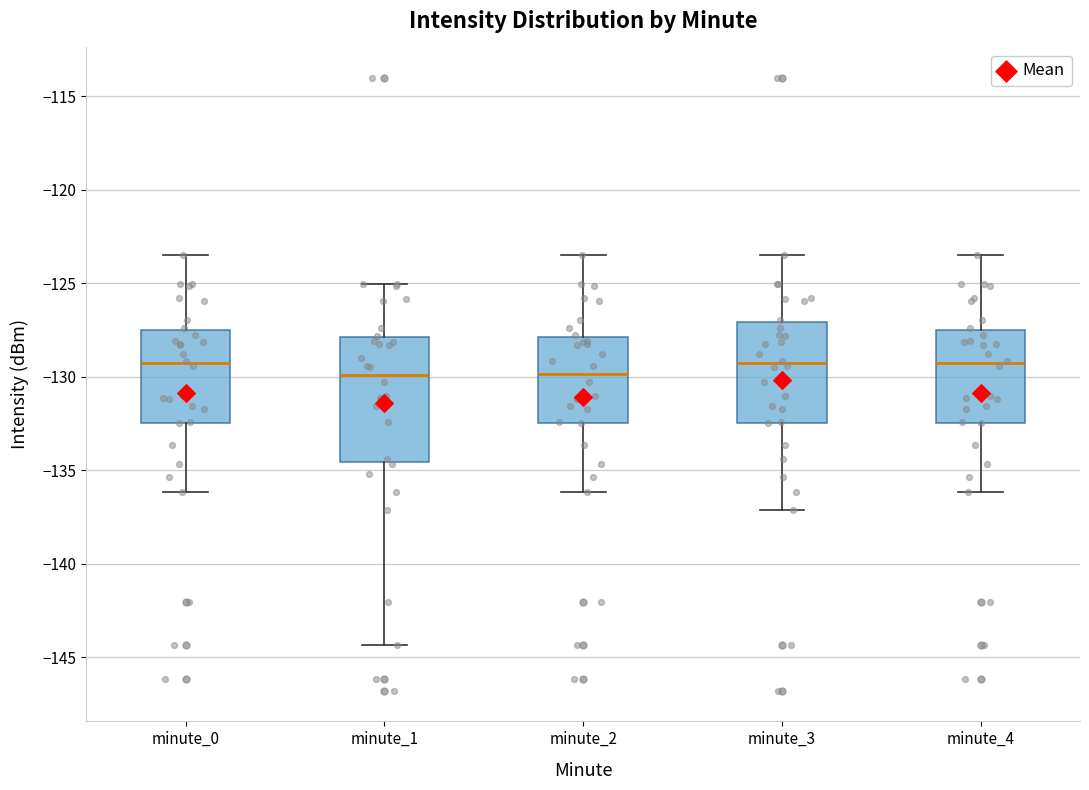

Where is the upper edge of the box for minute_4 on the y-axis? The values are not printed on the chart, so give them approximately, as read against the axis.

-127.5